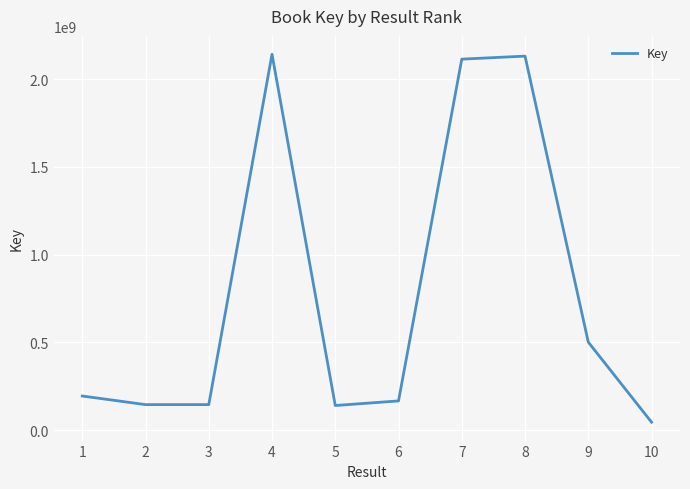

The value at 4 is 650549493. True or false?

False